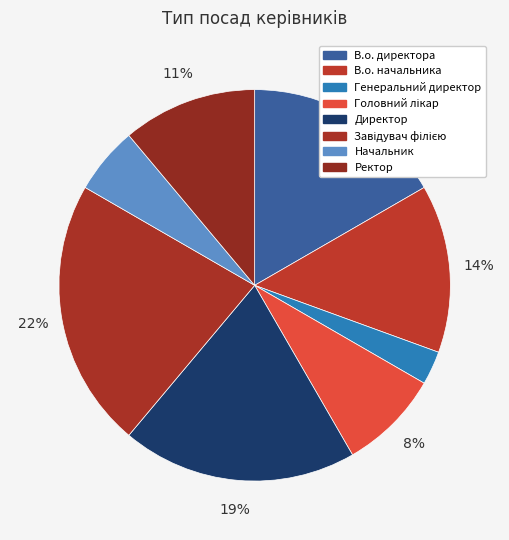

To the nearest percent, what is the difference between the В.о. начальника and Директор slice percentages?

6%